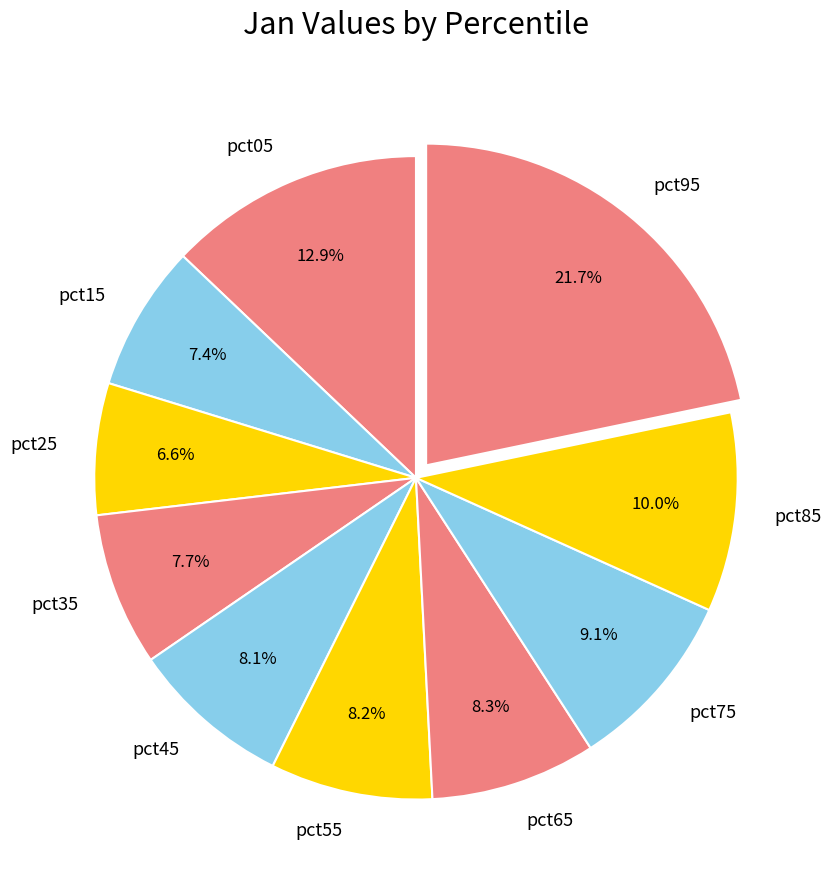

How many slices are in this pie chart?

10